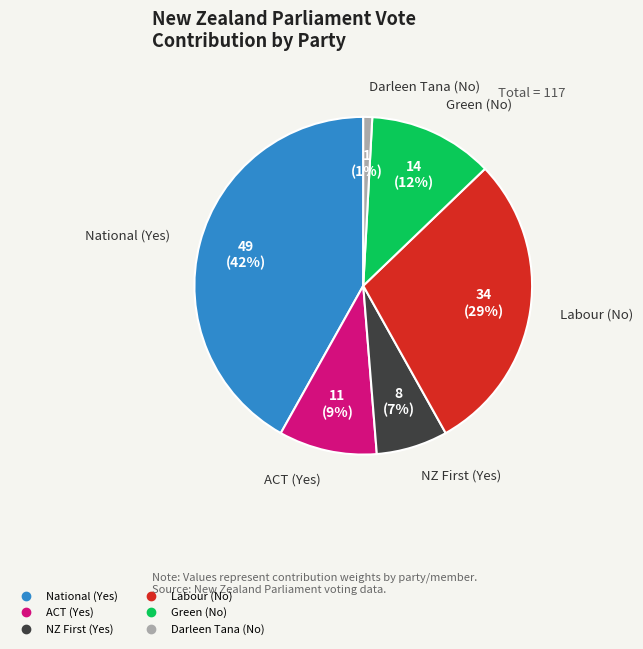

Which category has the smallest portion of the pie?

Darleen Tana (No)